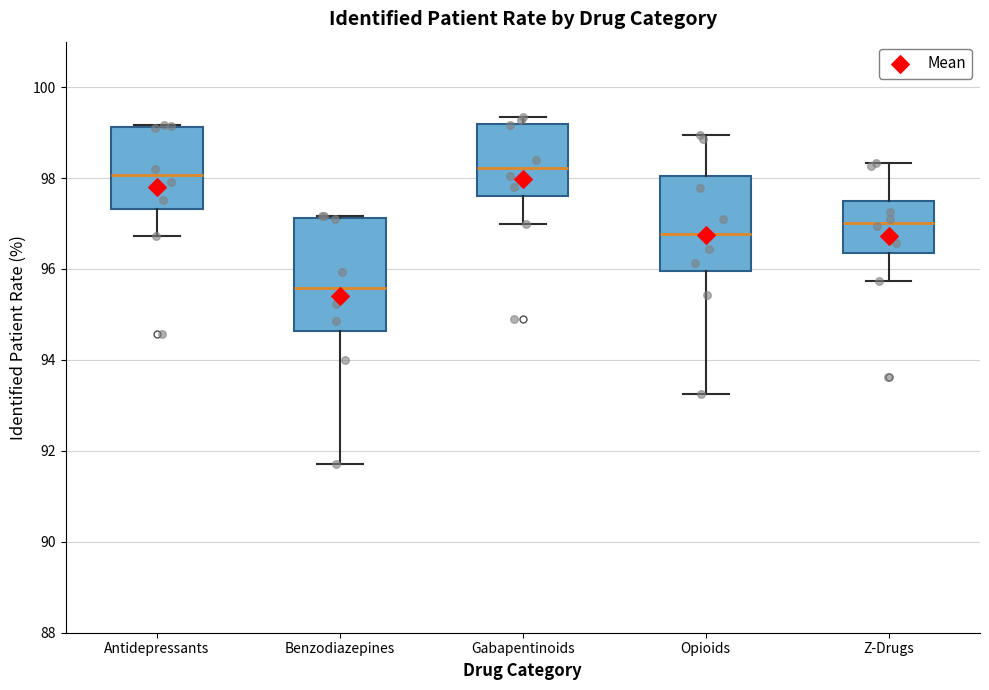

Which box's median line is the lowest?

Benzodiazepines